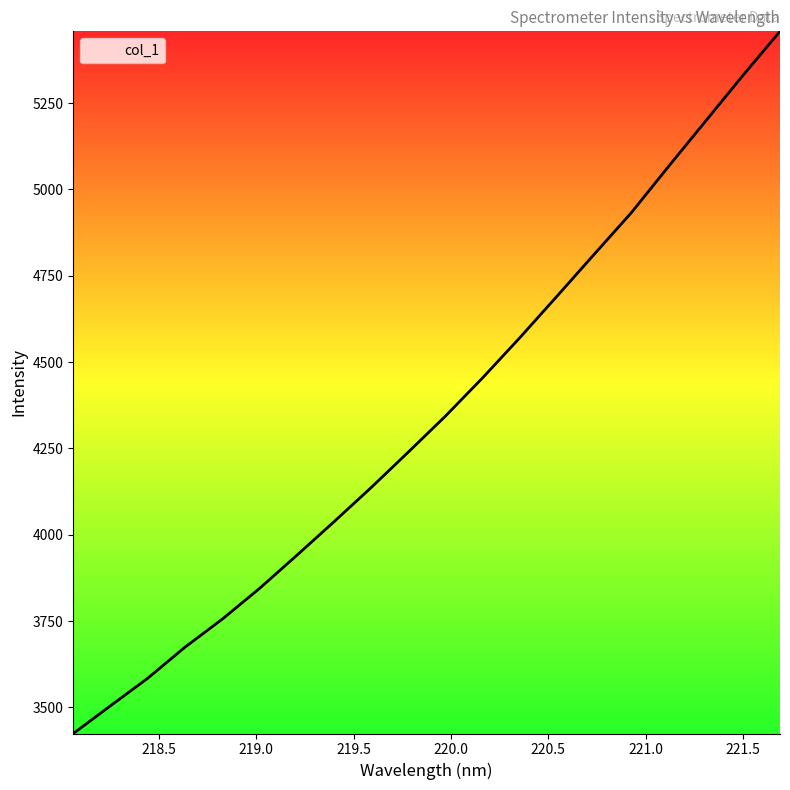

How many lines are shown in the chart?

1